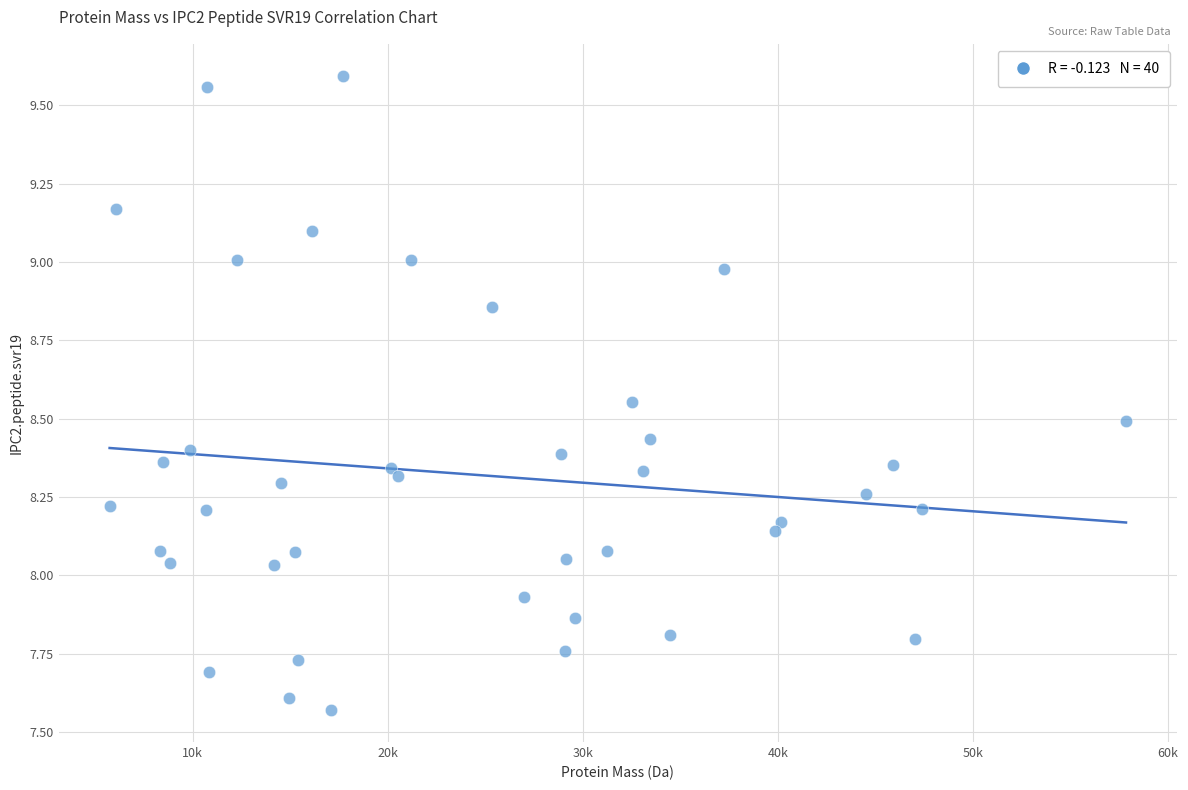

What is the range of Y values (max minus min)?

2.0